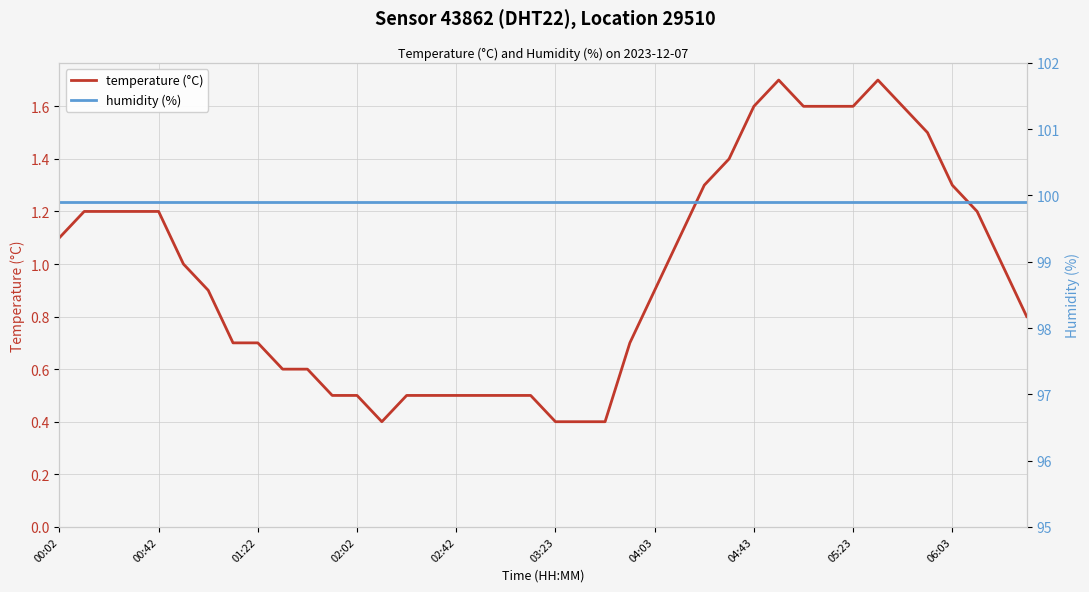

Between 25 and 30, which series saw the biggest shift?

temperature (°C)